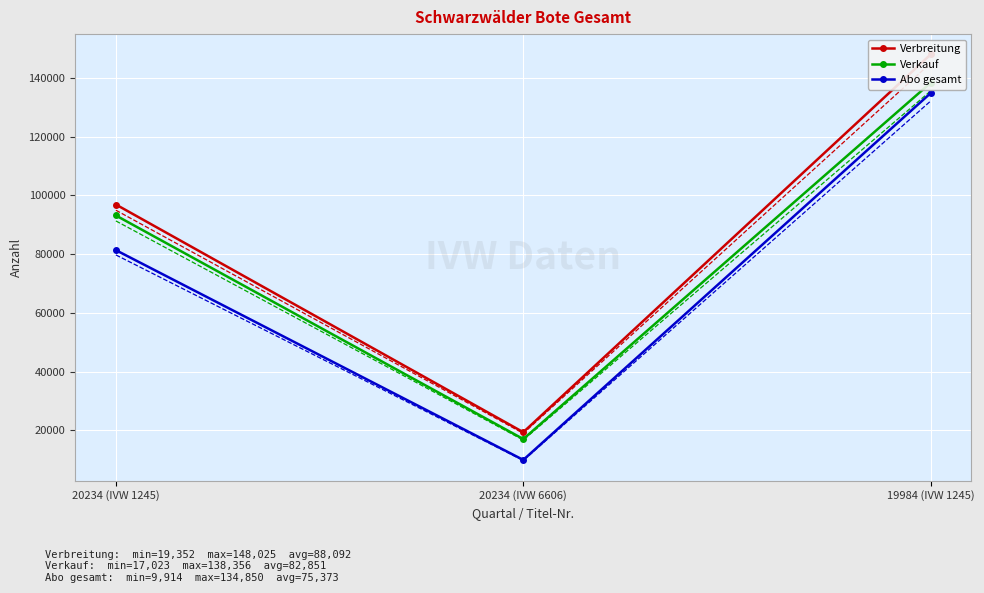

The value of Abo gesamt at 20234 (IVW 1245) is 81356. True or false?

True